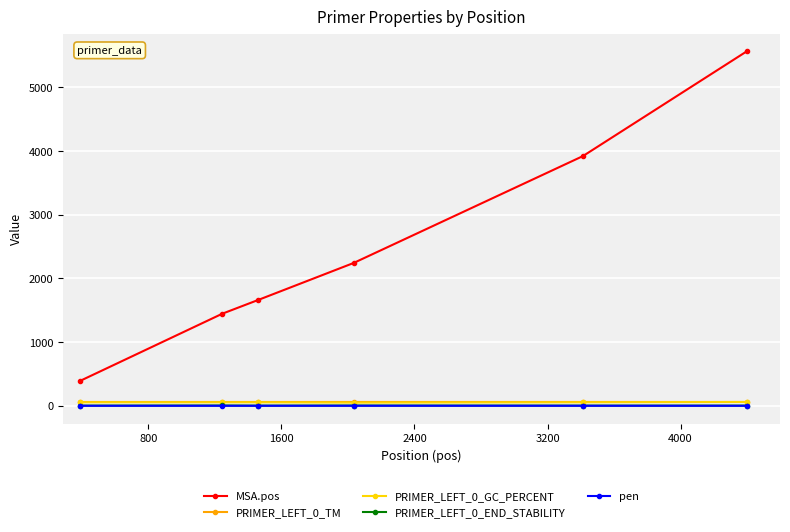

What is the average value of the PRIMER_LEFT_0_END_STABILITY series?

3.6